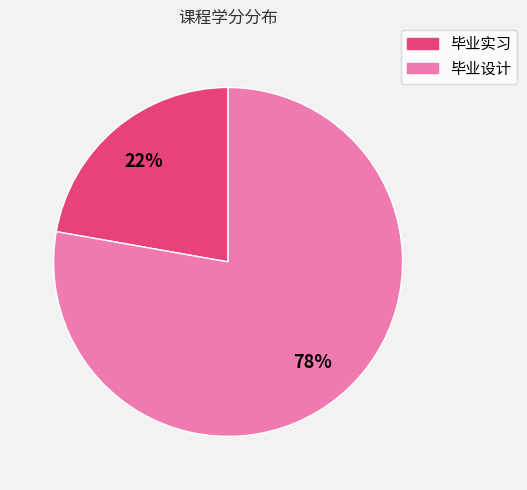

What is the largest slice in the pie chart?

毕业设计